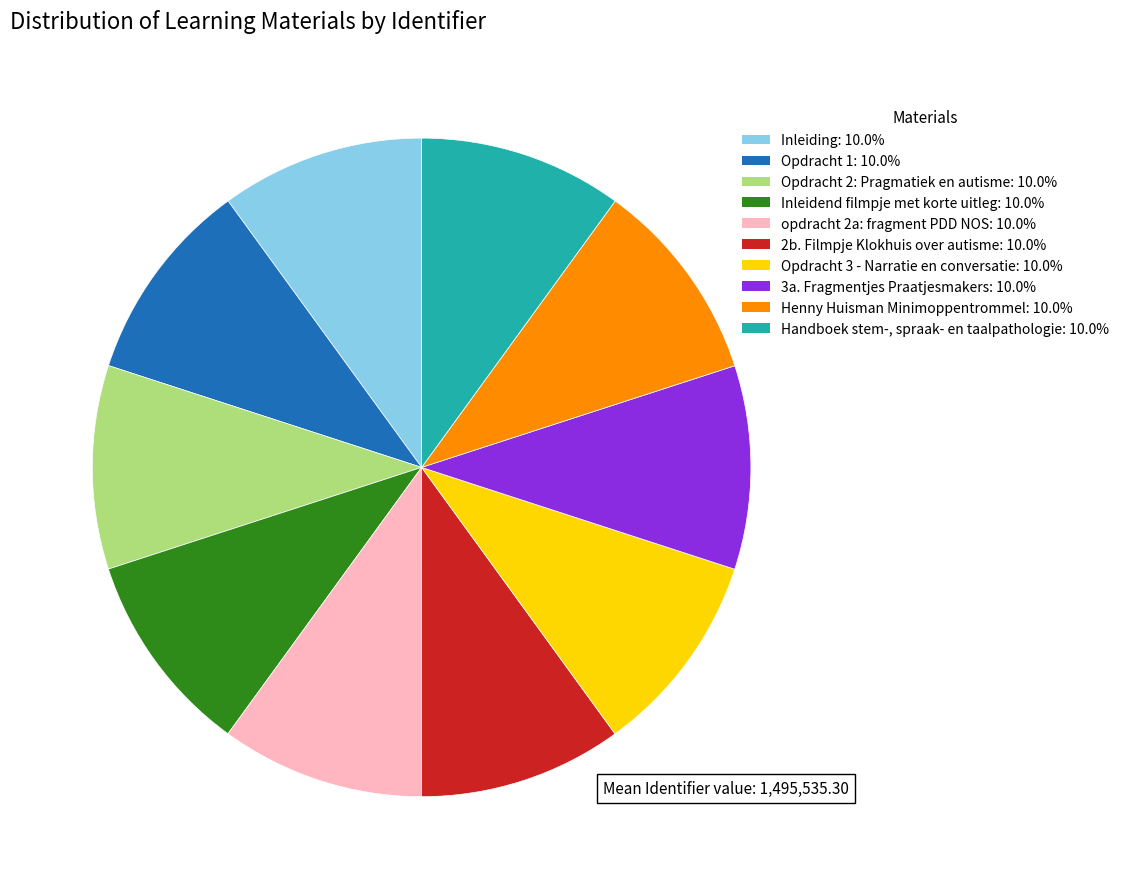

Do 3a. Fragmentjes Praatjesmakers and Opdracht 1 together represent more than half of the pie?

No